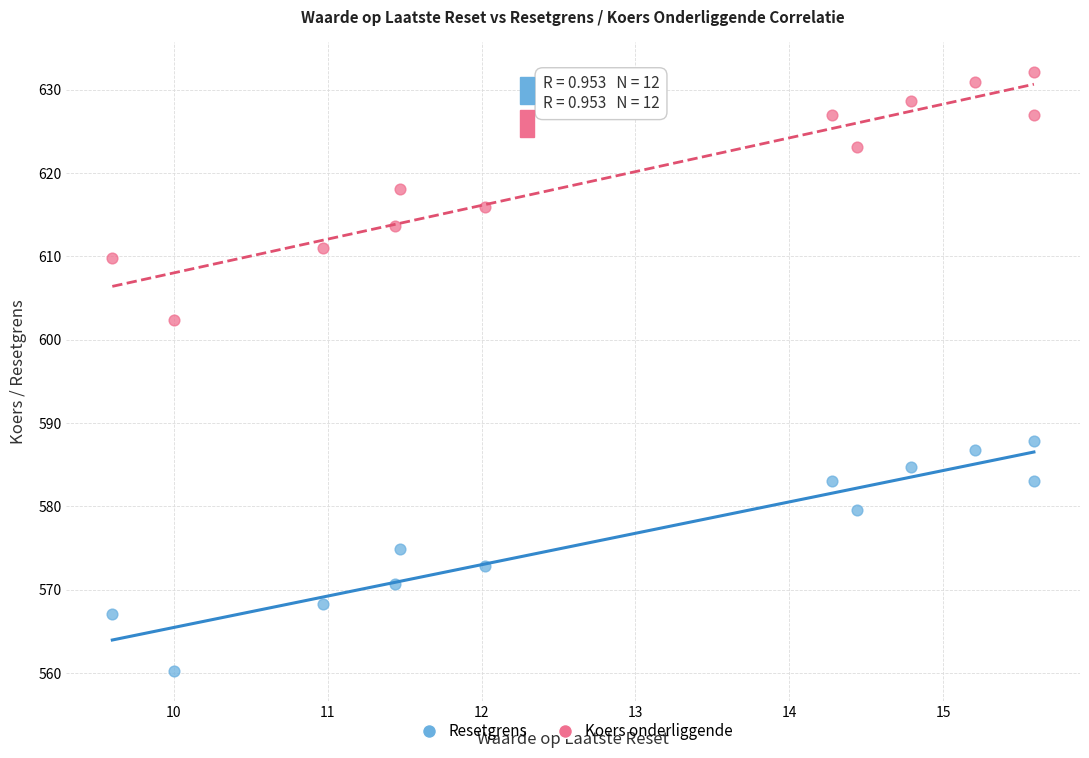

Across all series, what Y value is closest to 596?

602.4